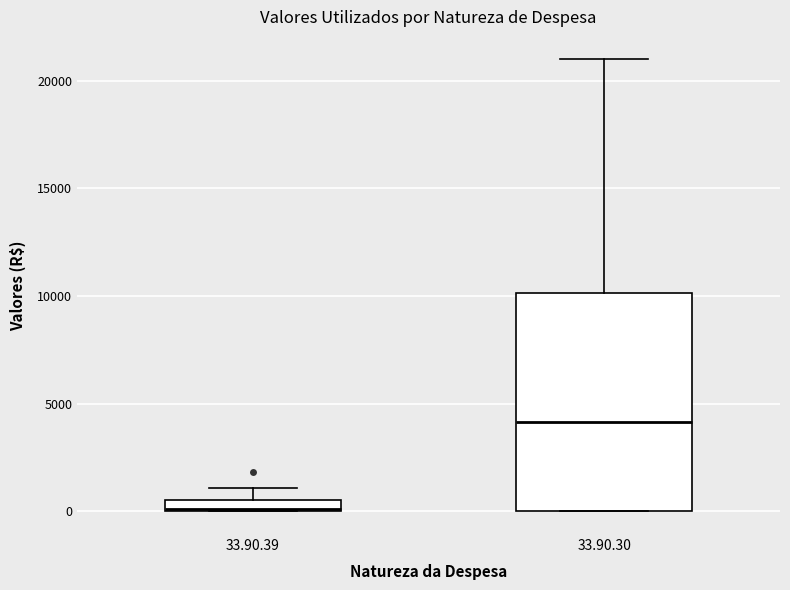

Which box is the tallest, from its lower edge to its upper edge?

33.90.30